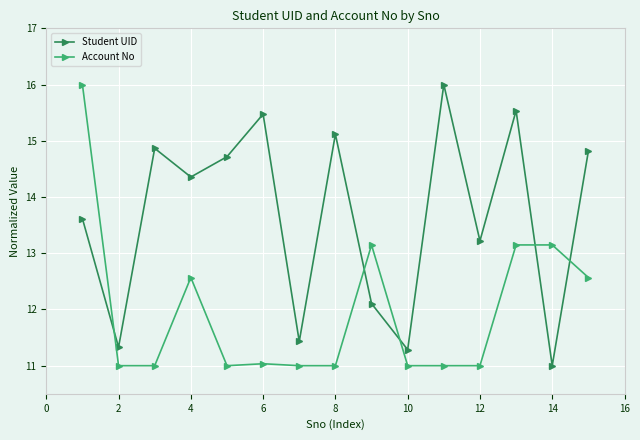

Rank the series by their average value, from lowest to highest.

Account No, Student UID